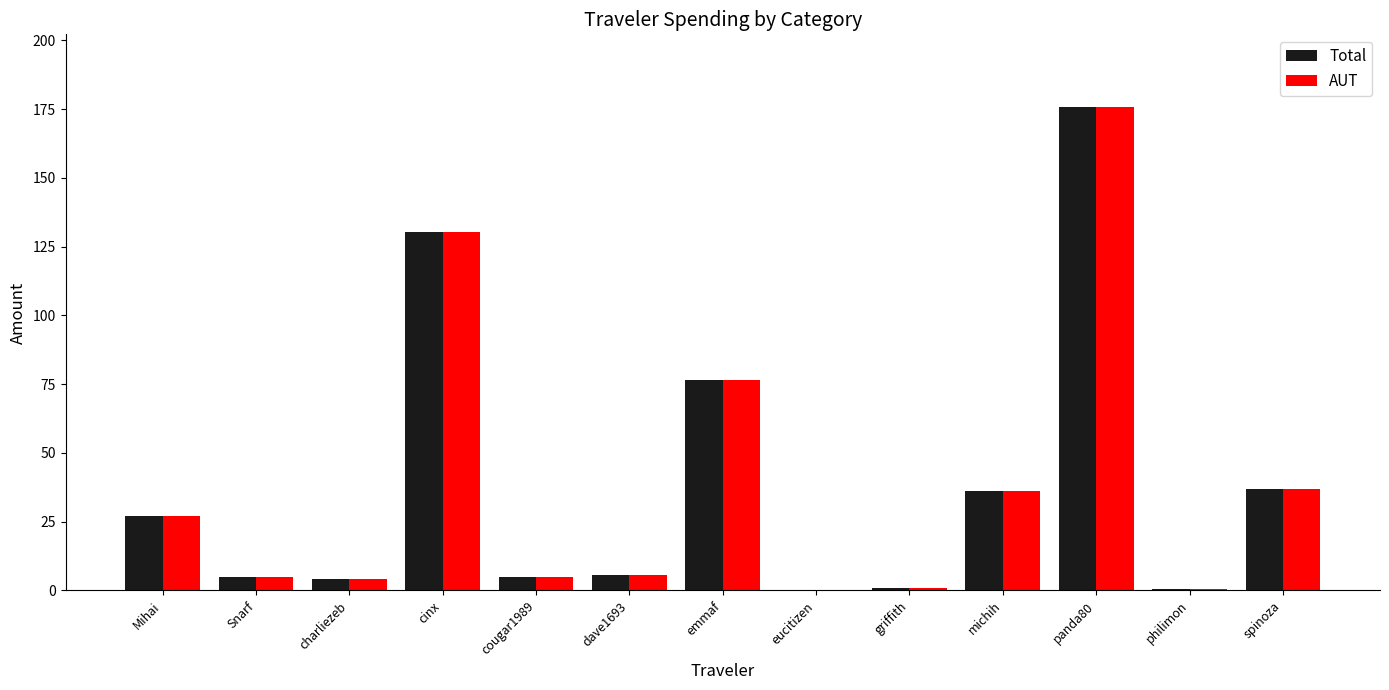

What is the sum of all Total values?

503.7